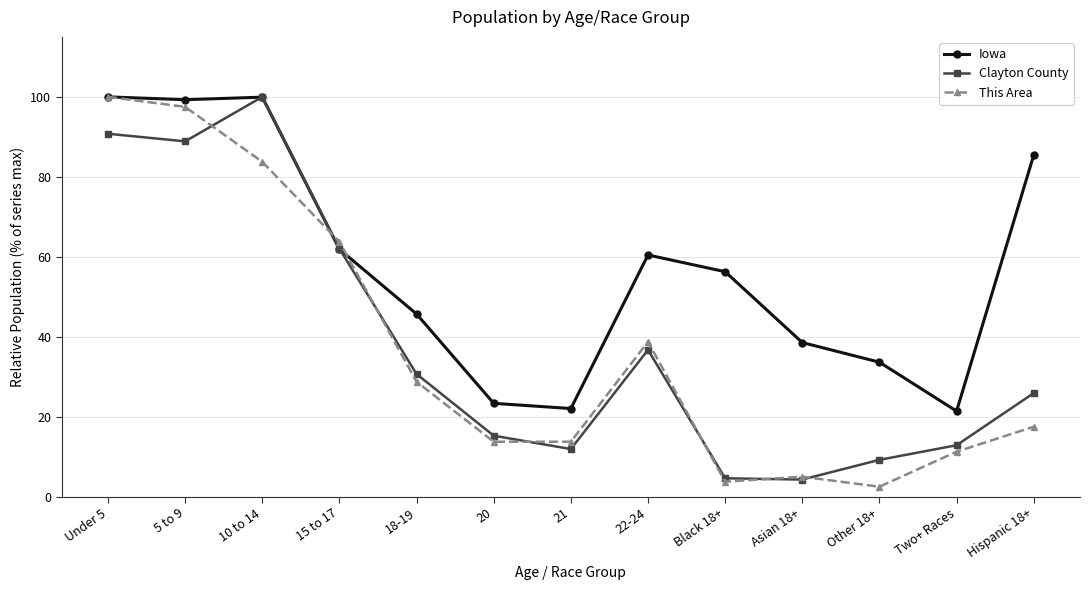

True or false: Iowa has more than 2 points higher than both neighbors.

False